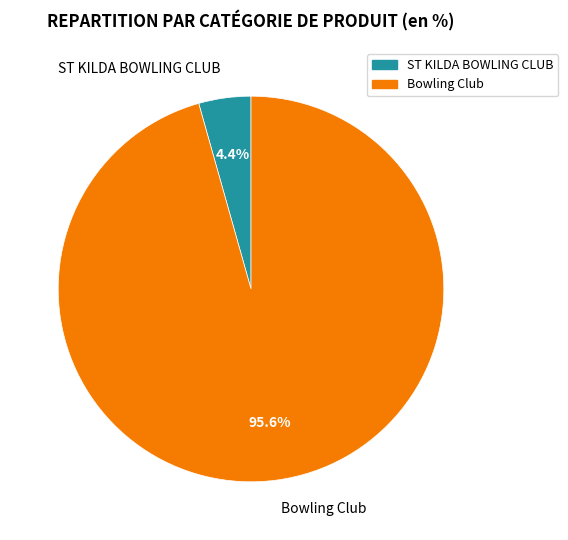

To the nearest percent, what is the difference between the largest and smallest slice percentages?

91%